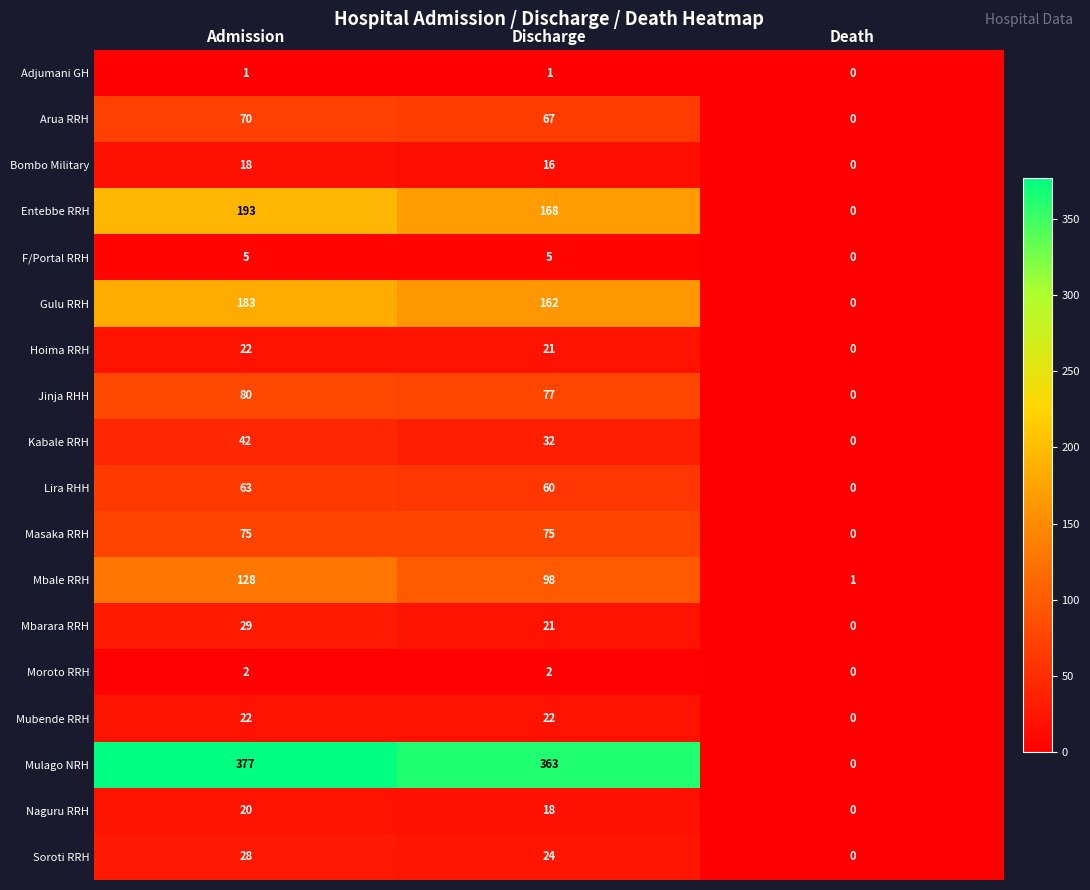

At which category is the sum across all series the highest?

Admission